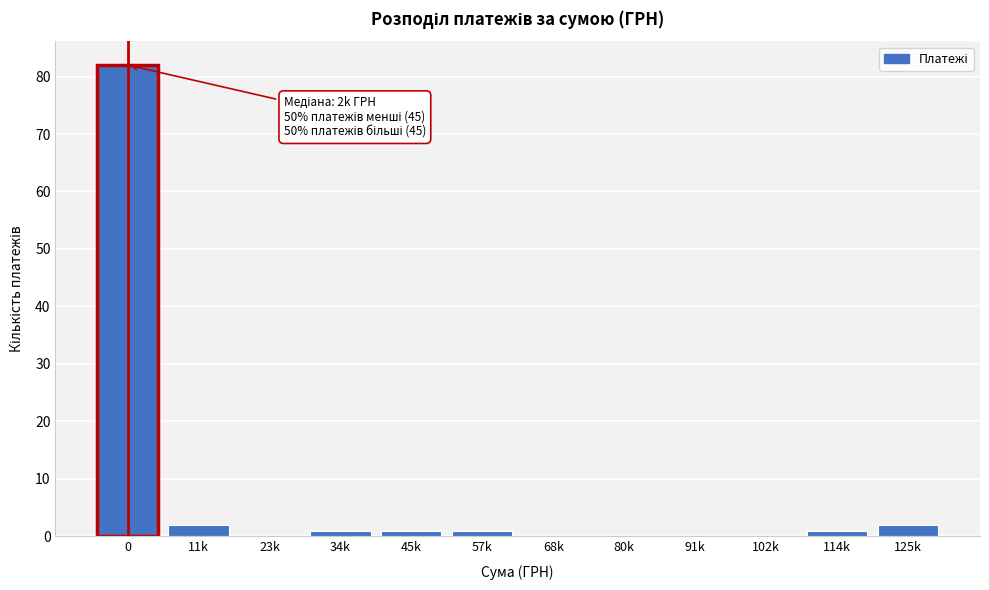

Reading left to right, what are all the values shown in this chart?

0=82	11k=2	23k=0	34k=1	45k=1	57k=1	68k=0	80k=0	91k=0	102k=0	114k=1	125k=2